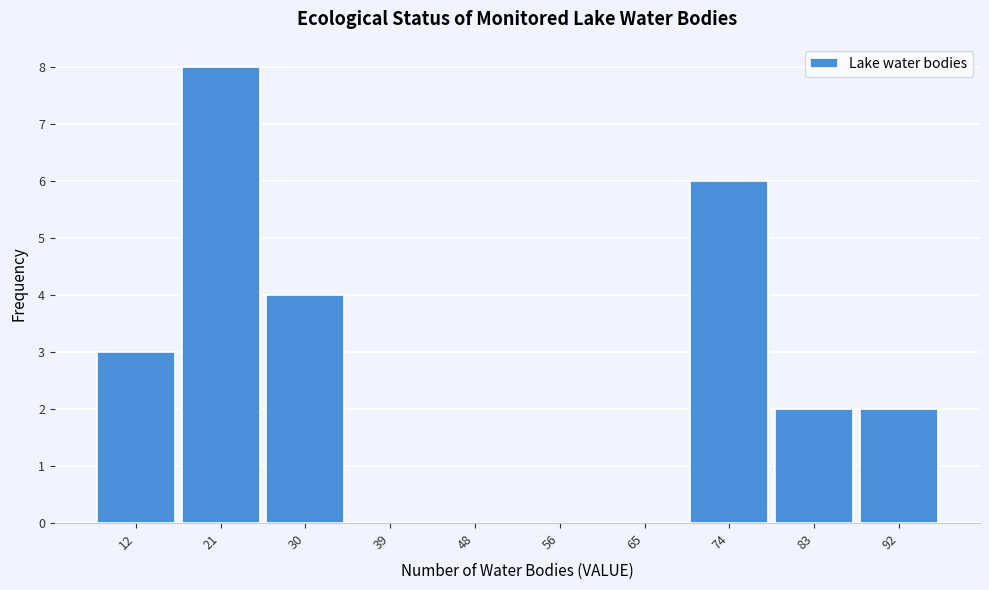

How tall is the bar that spans 69.6 to 78.4 on the x-axis? Neither the bar edges nor the heights are printed on the chart, so give them approximately, as read against the axes.

6